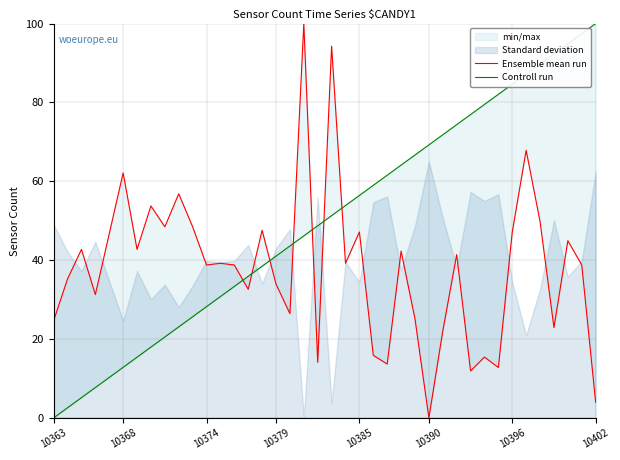

Which series has the widest spread of values?

Ensemble mean run